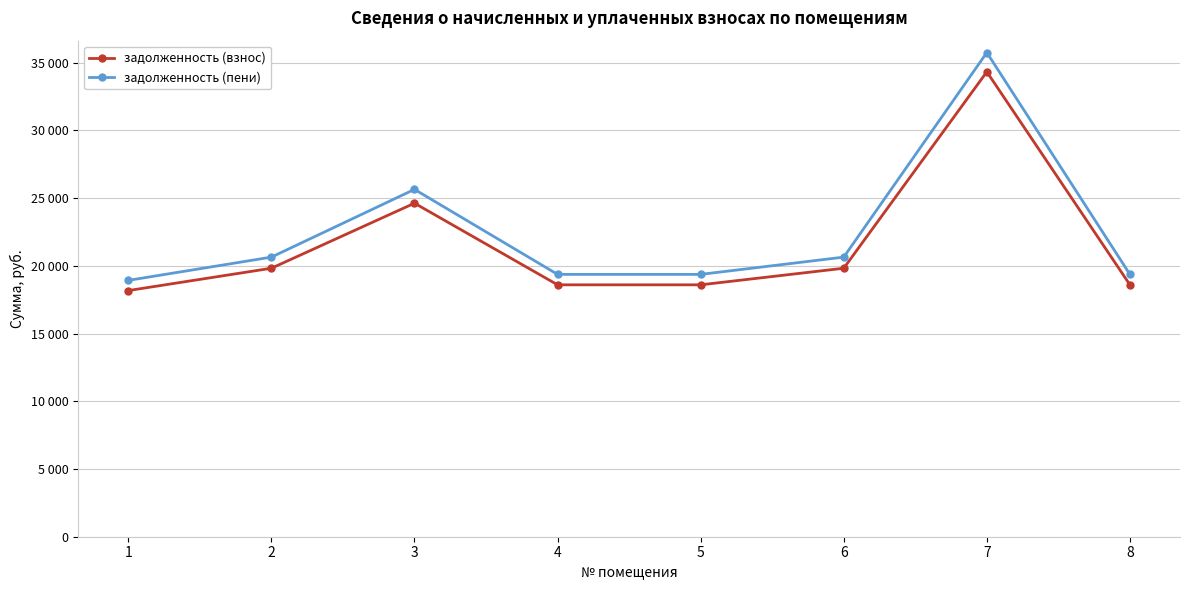

Reading left to right, what are all the values shown in this chart?

задолженность (взнос): 18175.9	19824.1	24627.0	18599.9	18599.9	19824.1	34327.1	18599.9
задолженность (пени): 18928.6	20645.1	25646.8	19370.1	19370.1	20645.1	35748.6	19370.1